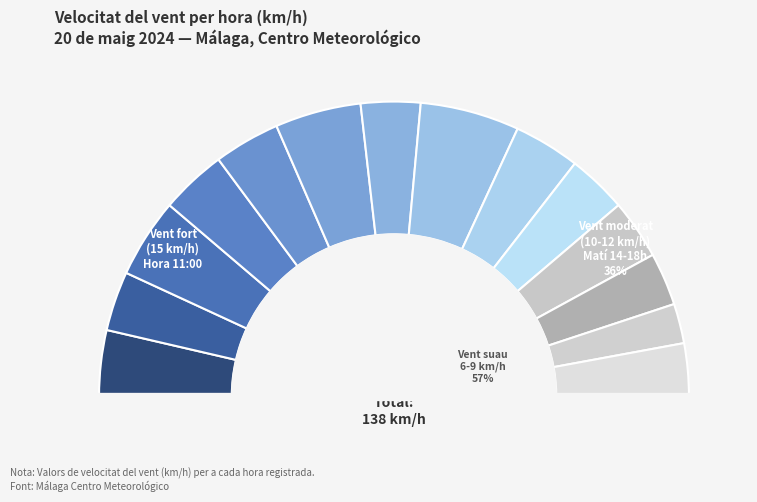

True or false: 11:00 accounts for 11% of the total.

True